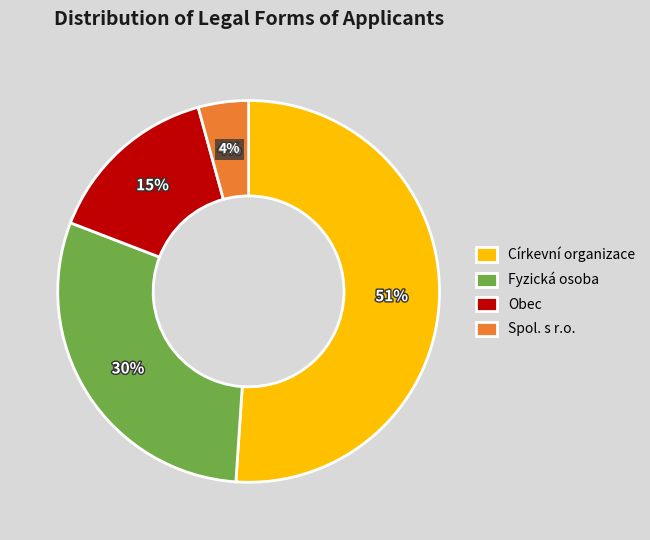

Which category accounts for the majority?

Církevní organizace